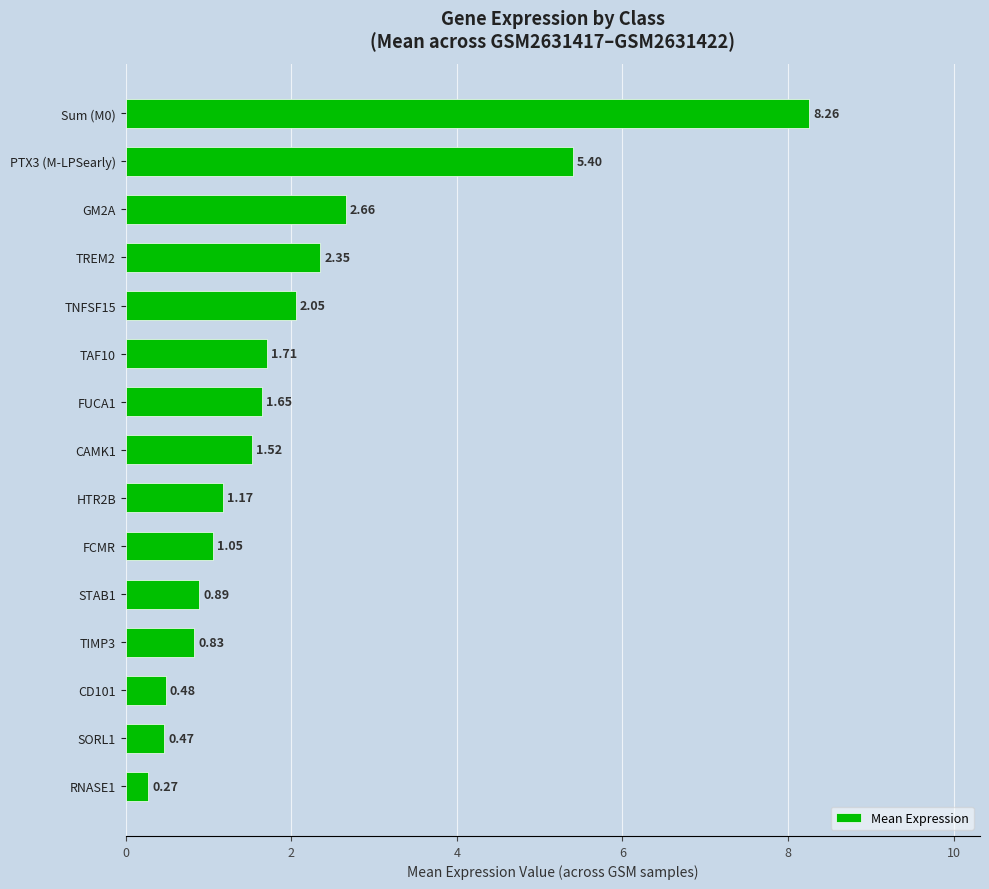

Are the bars horizontal?

Yes